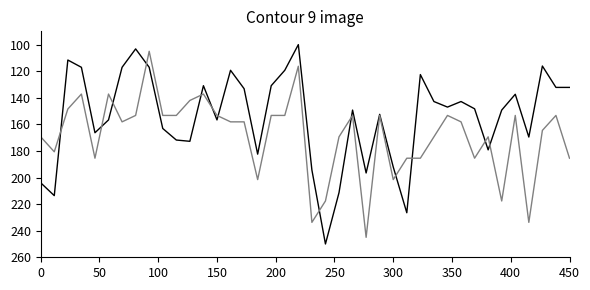

What is the maximum value shown in the chart?

250.0